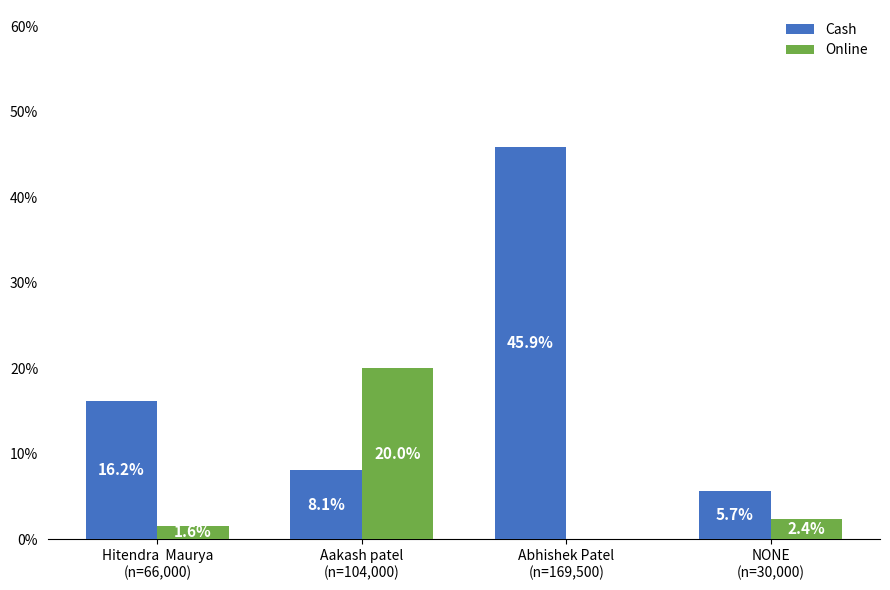

How many values in the Online series exceed 2?

2